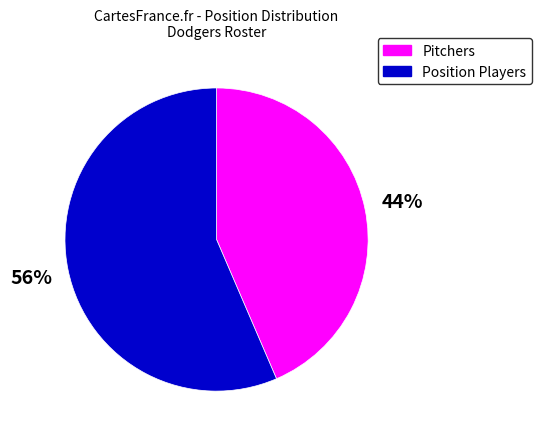

To the nearest percent, what is the combined percentage of Pitchers and Position Players?

100%